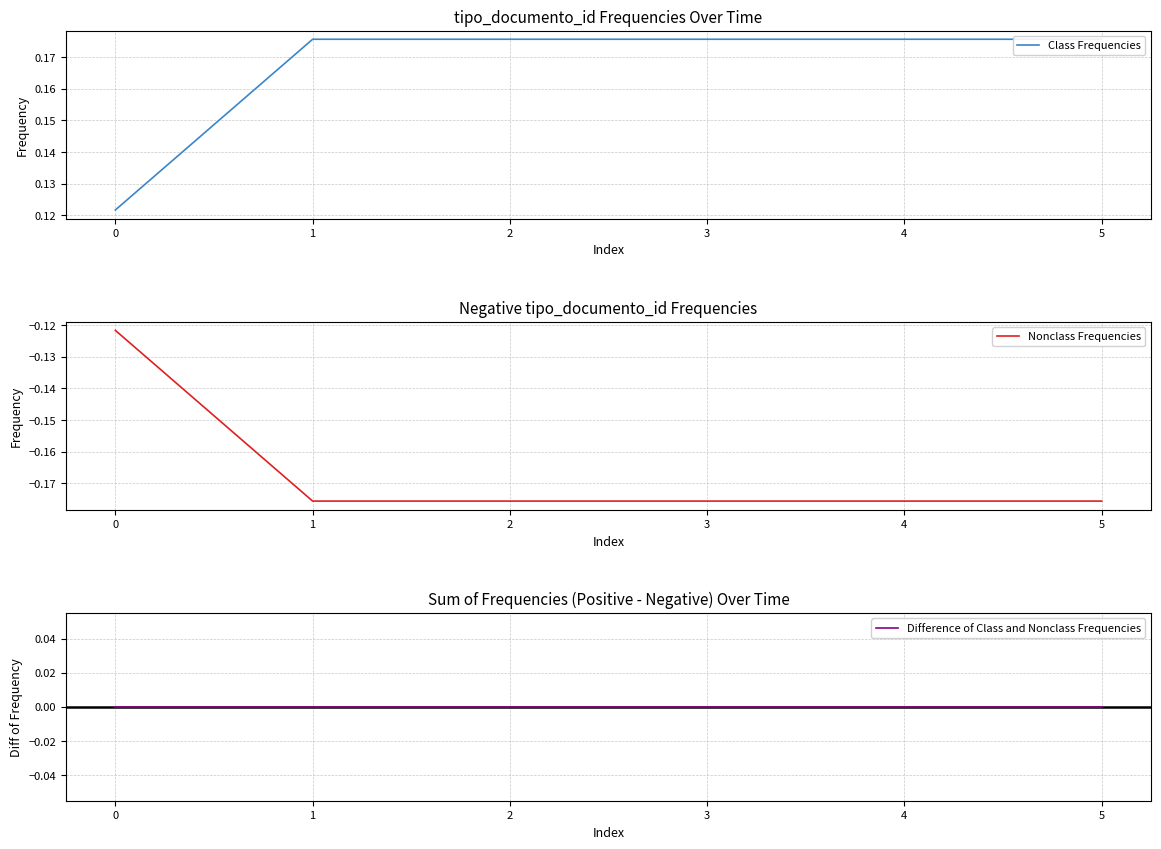

The Nonclass Frequencies series shows -0.2 at 0. True or false?

False